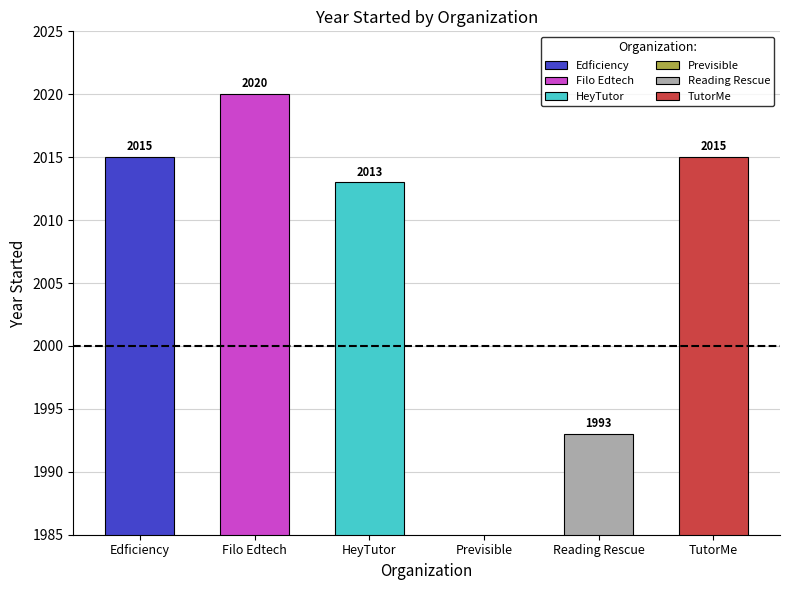

Are the bars grouped side by side (vs. stacked)?

No